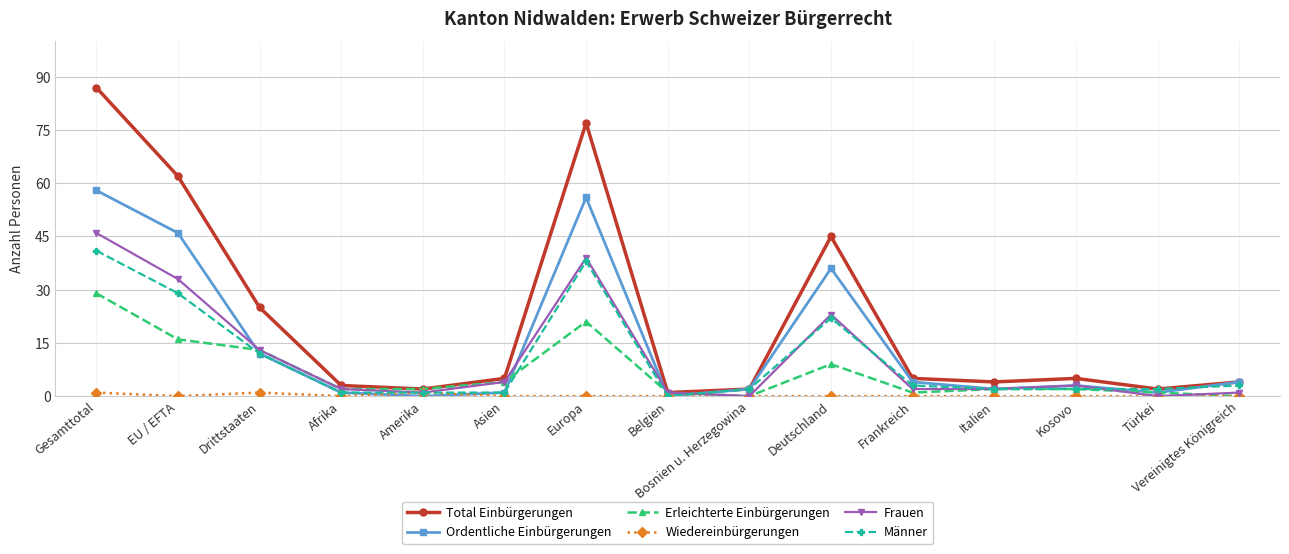

What is the maximum value shown in the chart?

87